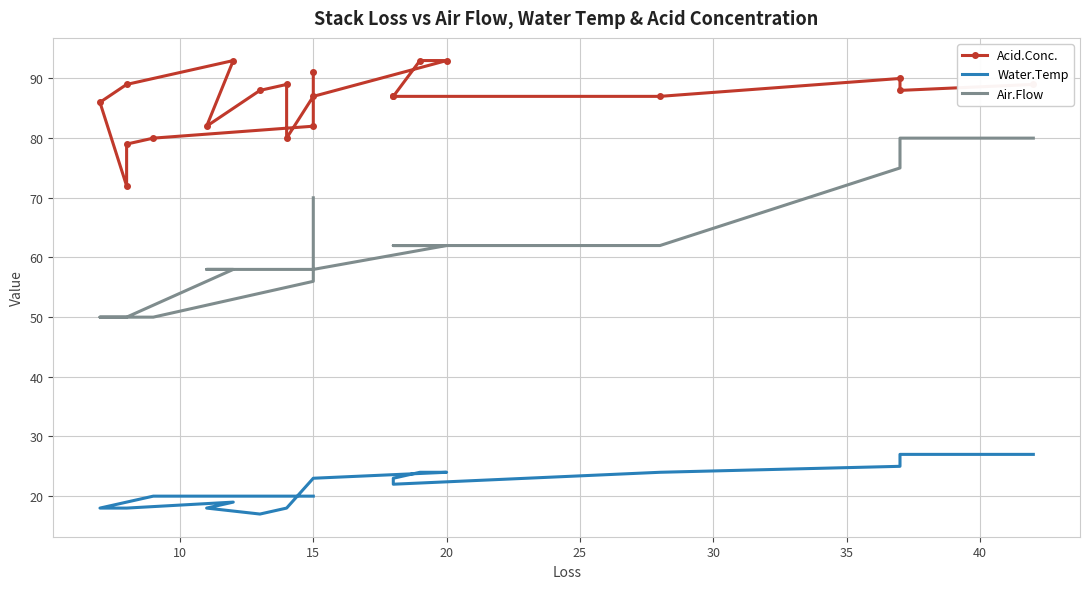

What is the minimum value for Water.Temp?

17